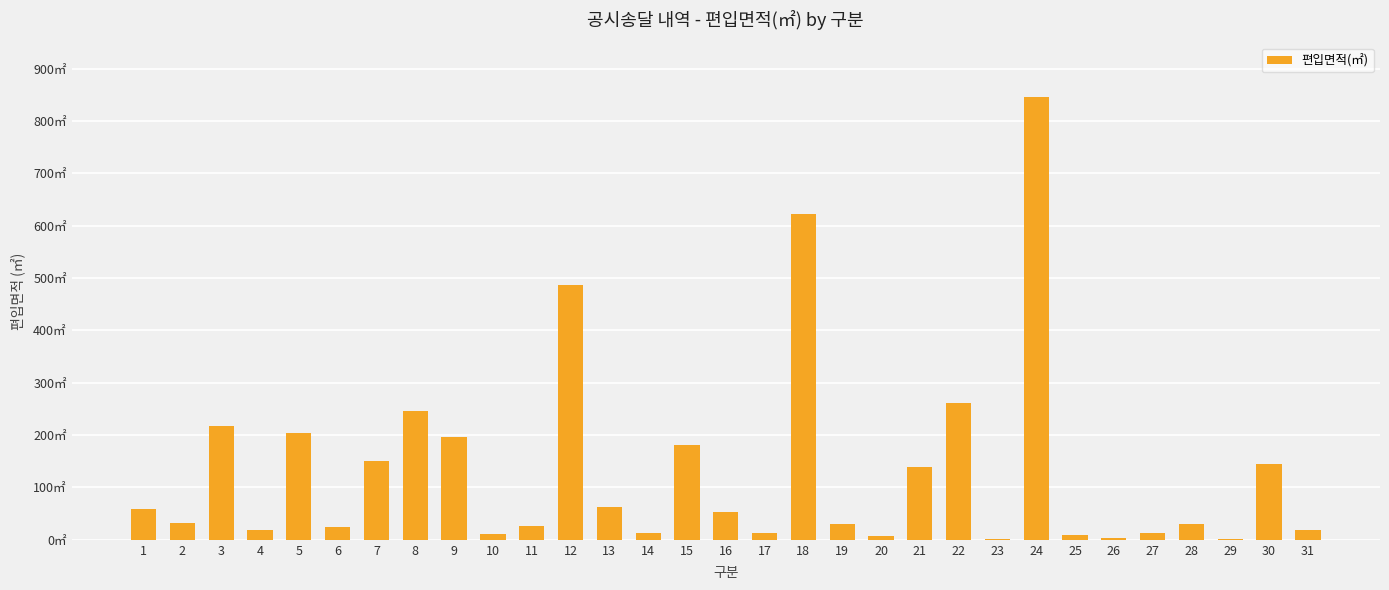

Is it true that the value at 6 is 24?

True